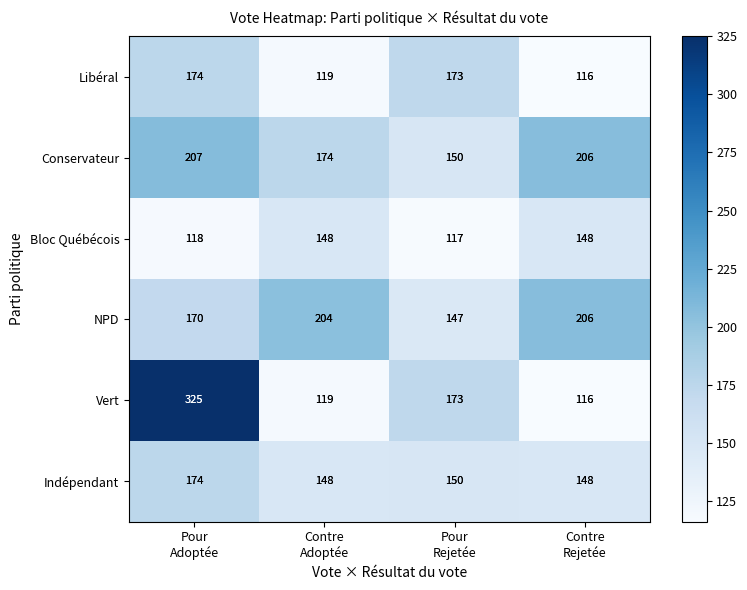

What is the sum of all NPD values?

727